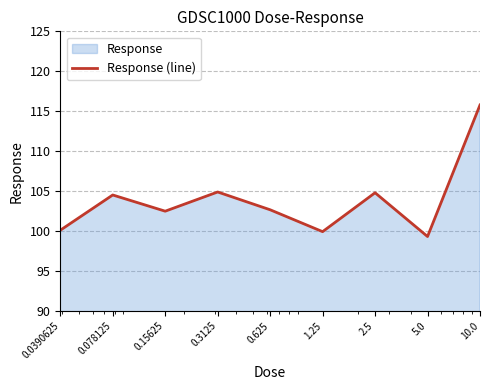

Where is the data nearest to the value 107?

0.3125